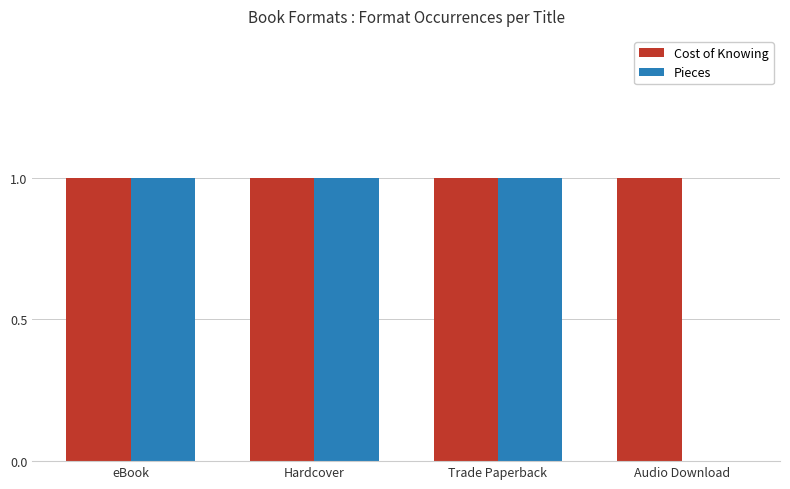

Reading left to right, list all the values displayed in this chart.

Cost of Knowing: 1	1	1	1
Pieces: 1	1	1	0